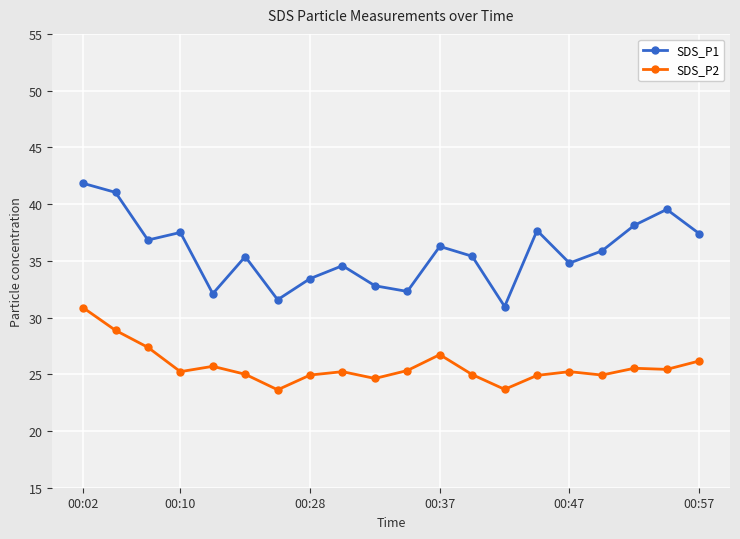

True or false: SDS_P1 and SDS_P2 intersect in this chart.

False